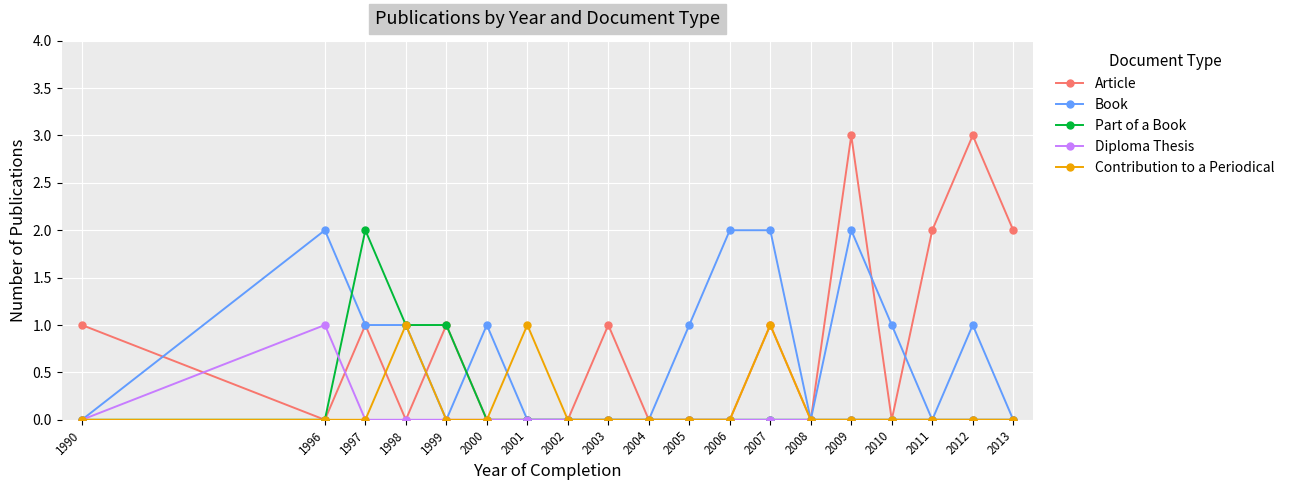

How many categories are shown in the chart?

19